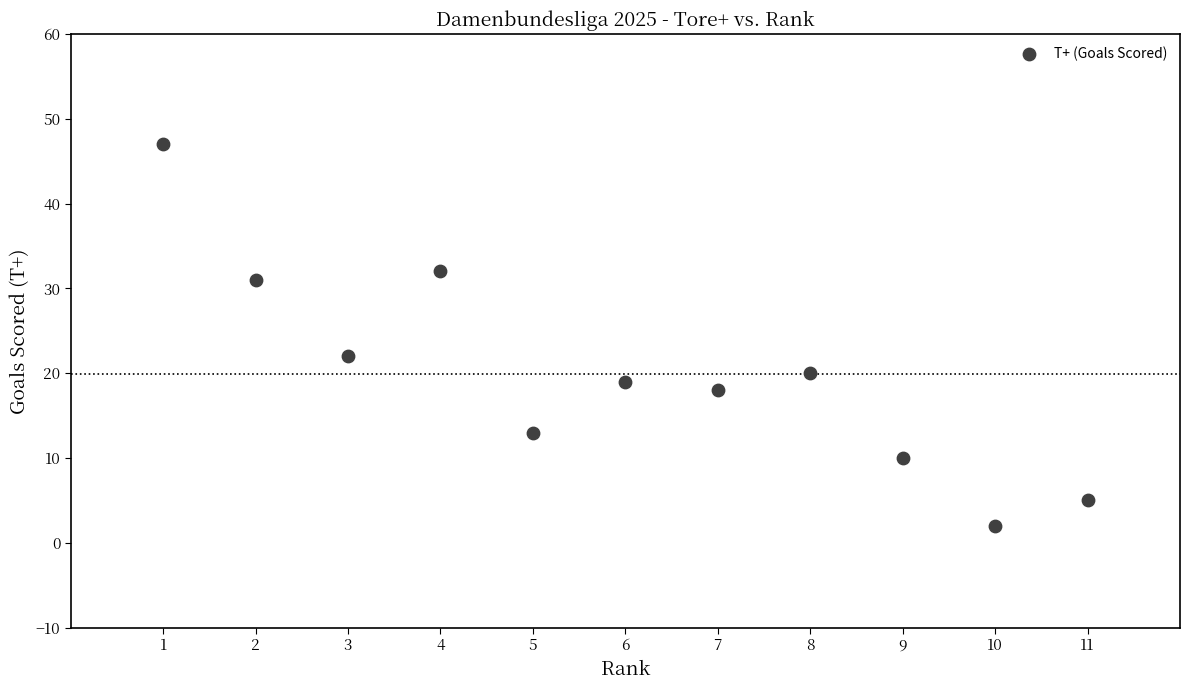

What is the average Y value?

20